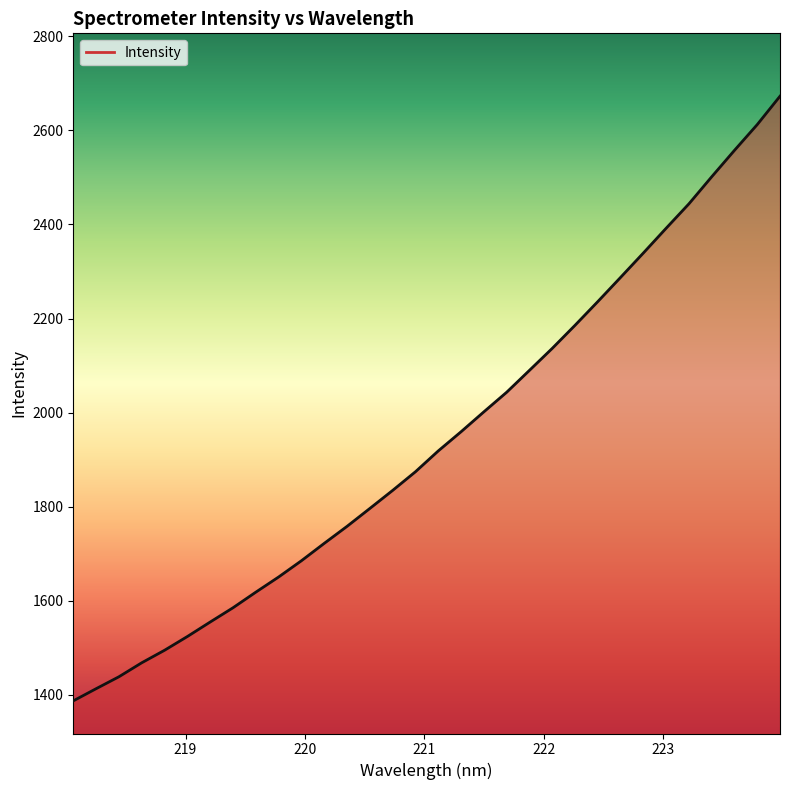

What is the difference between the maximum and minimum values?

1285.2